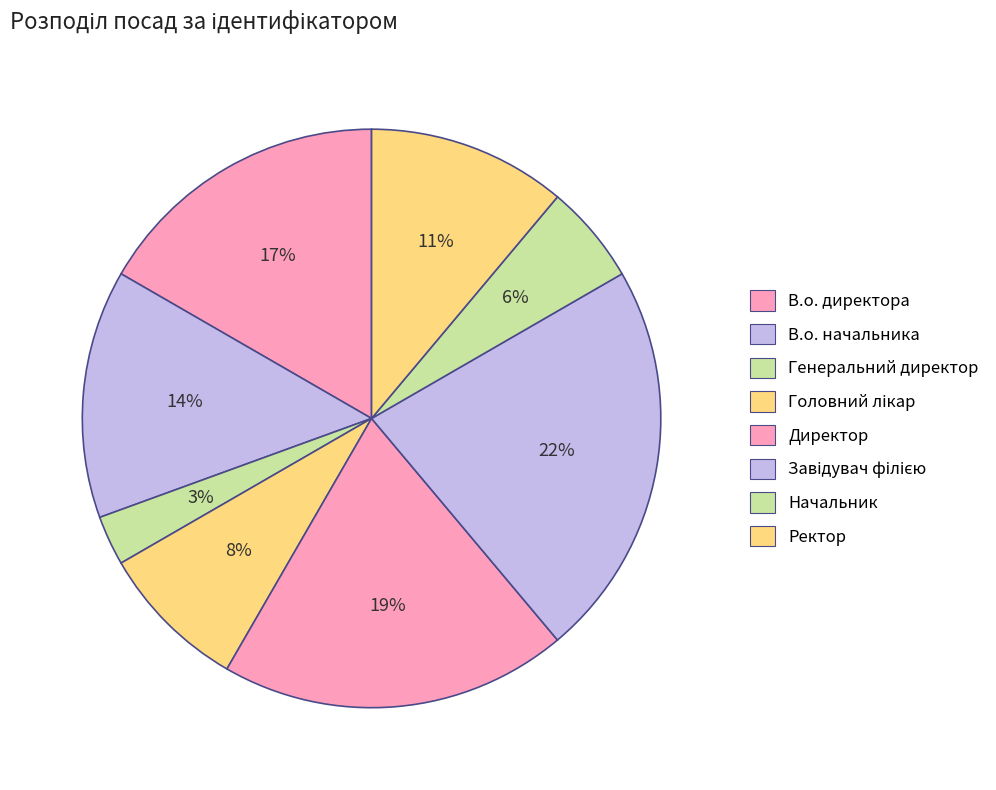

What is the largest slice in the pie chart?

Завідувач філією